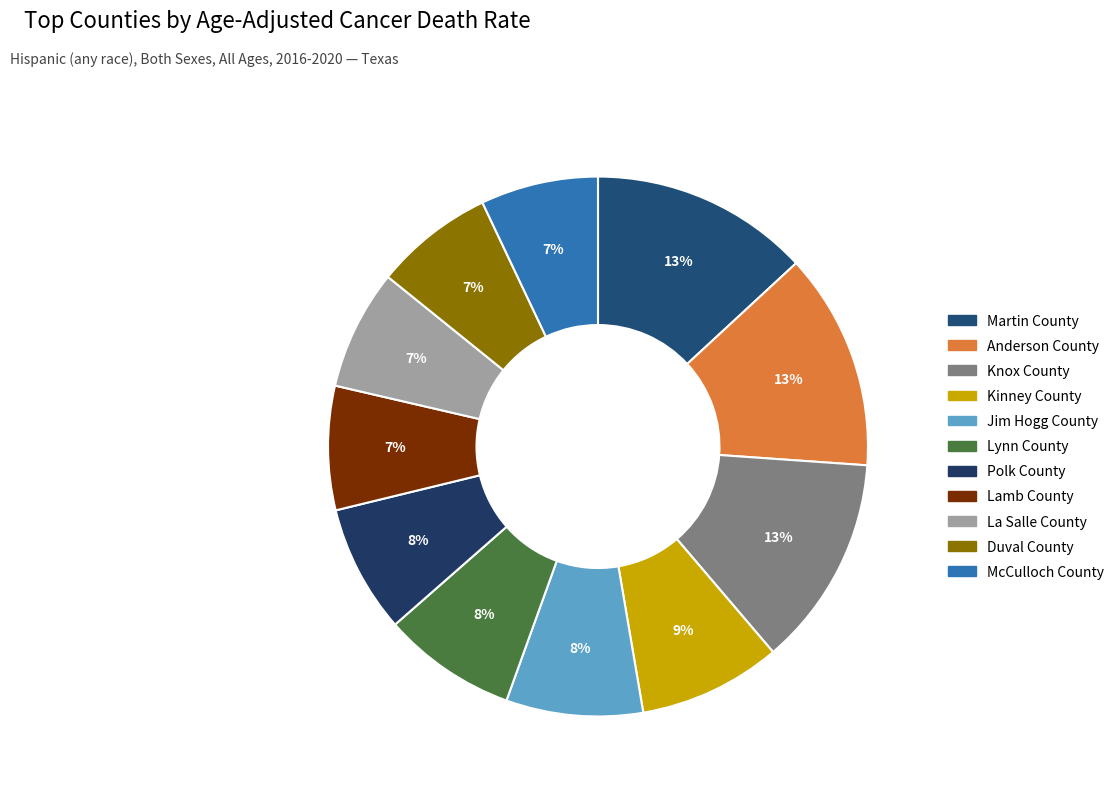

Which has a higher value, Polk County or McCulloch County?

Polk County